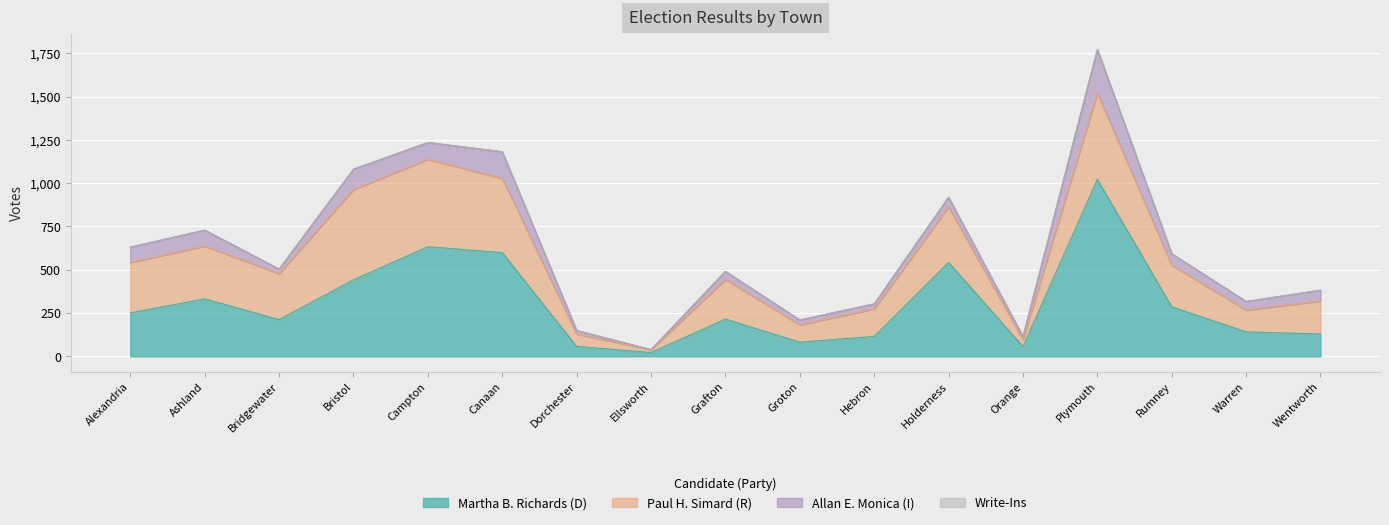

Is it true that Write-Ins equals 0 at Orange?

False